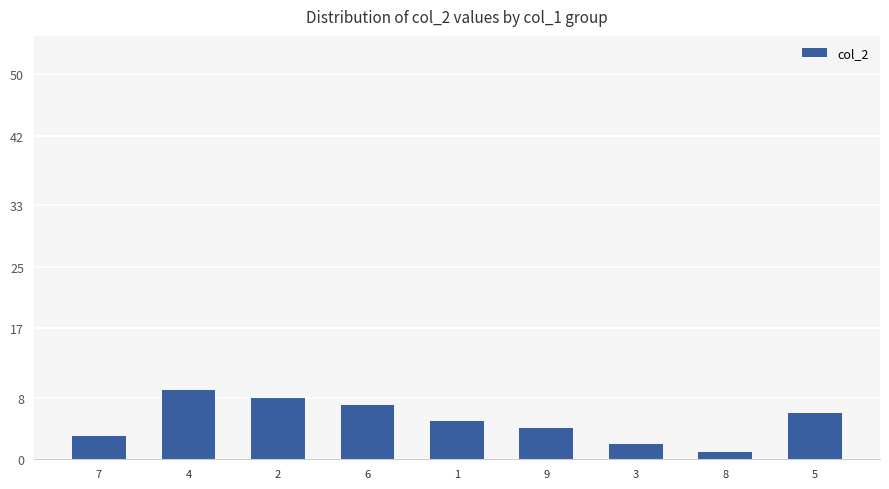

Reading right to left, transcribe all the data shown in this chart.

6	1	2	4	5	7	8	9	3